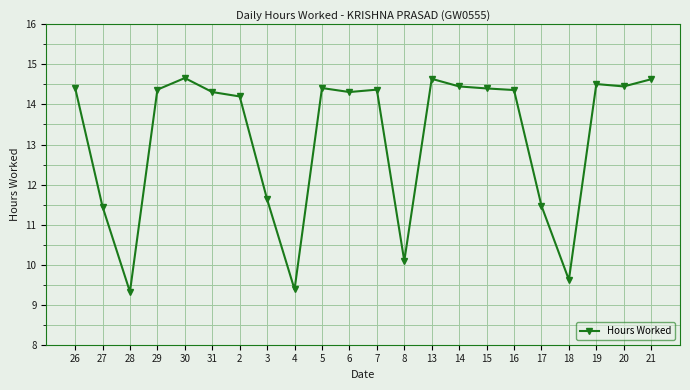

Where does the data first go above 14?

26